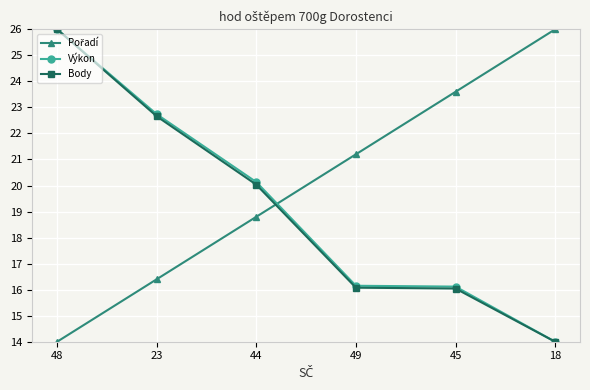

What is the difference between the highest and lowest values at 48?

12.0